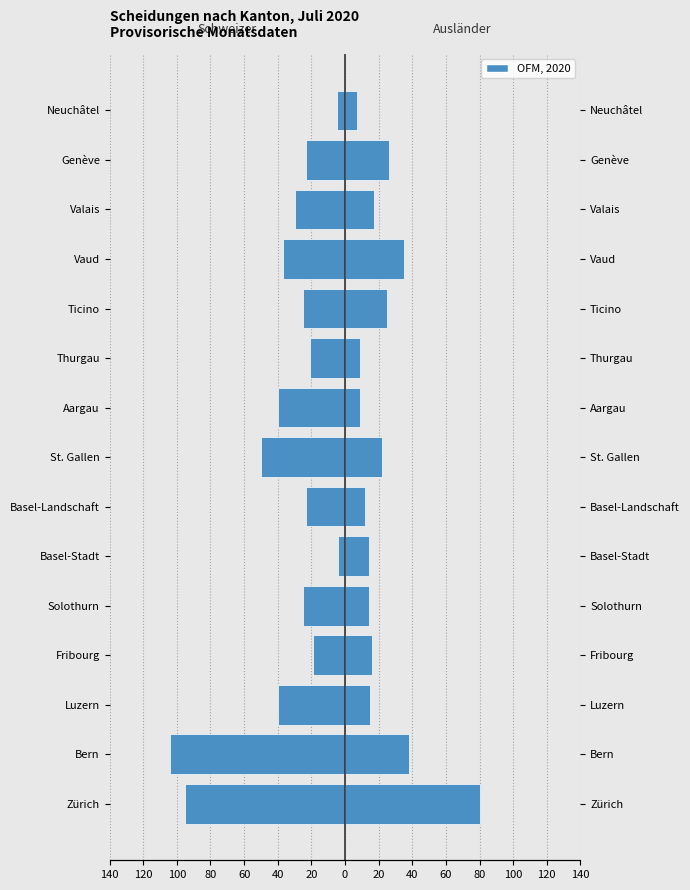

Read the Ausländer + Schweizerinnen value at Ticino.

25